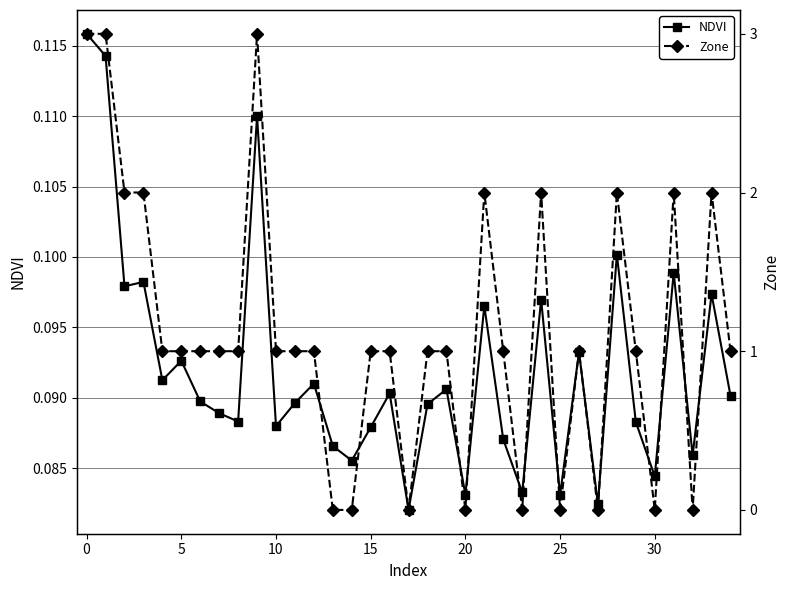

What is the maximum value shown in the chart?

3.0